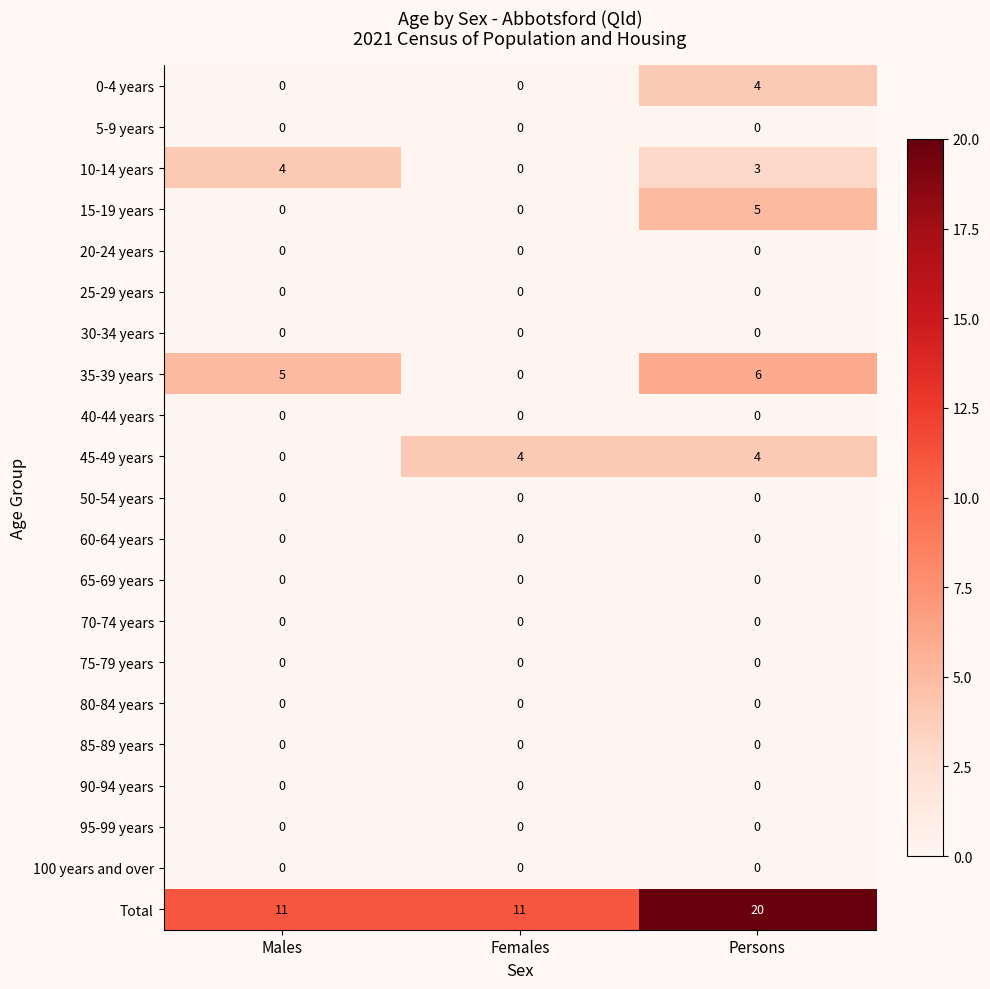

Which series changed the most between Females and Persons?

Total